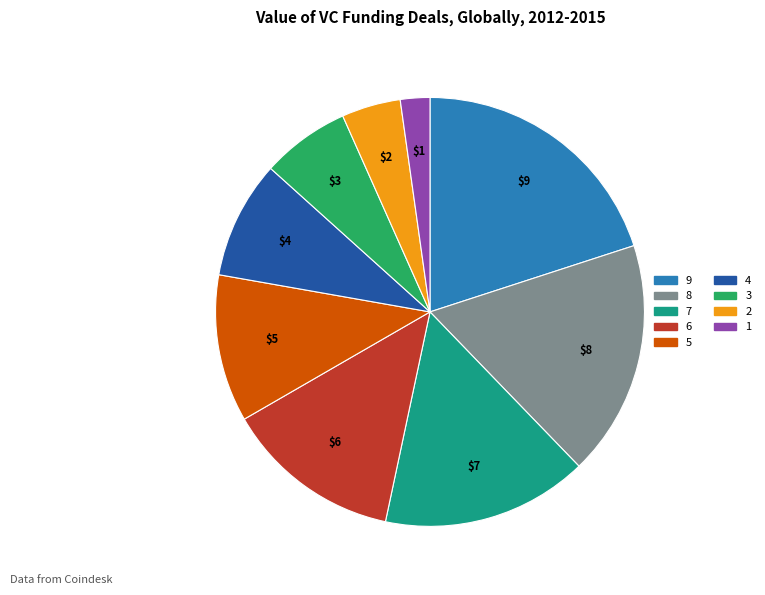

Does any single category account for the majority?

No